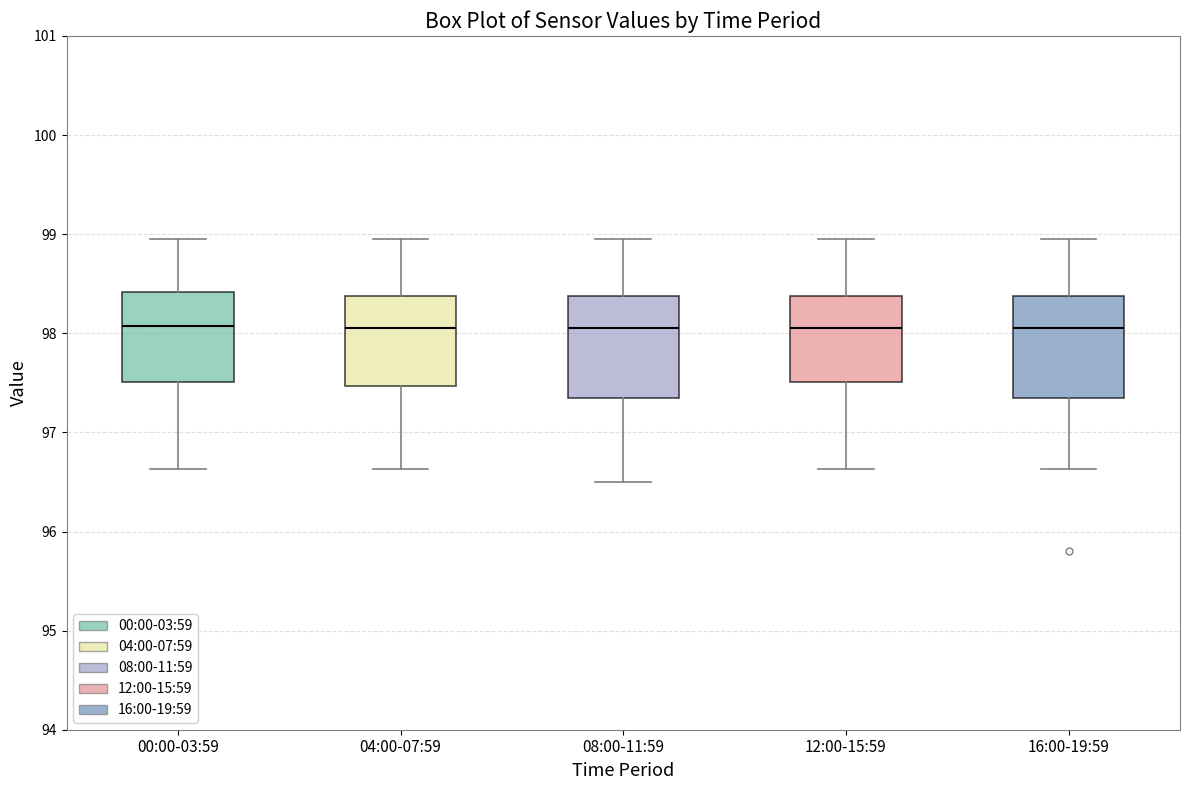

Reading left to right, read every box against the y-axis: the position of its median line, the range the box covers, and the ends of its whiskers. The values are not printed on the chart, so give them approximately, as read against the axis.

00:00-03:59: median 98.1, box 97.5 to 98.4, whiskers 96.6 to 99.0
04:00-07:59: median 98.1, box 97.5 to 98.4, whiskers 96.6 to 99.0
08:00-11:59: median 98.1, box 97.3 to 98.4, whiskers 96.5 to 99.0
12:00-15:59: median 98.1, box 97.5 to 98.4, whiskers 96.6 to 99.0
16:00-19:59: median 98.1, box 97.3 to 98.4, whiskers 96.6 to 99.0